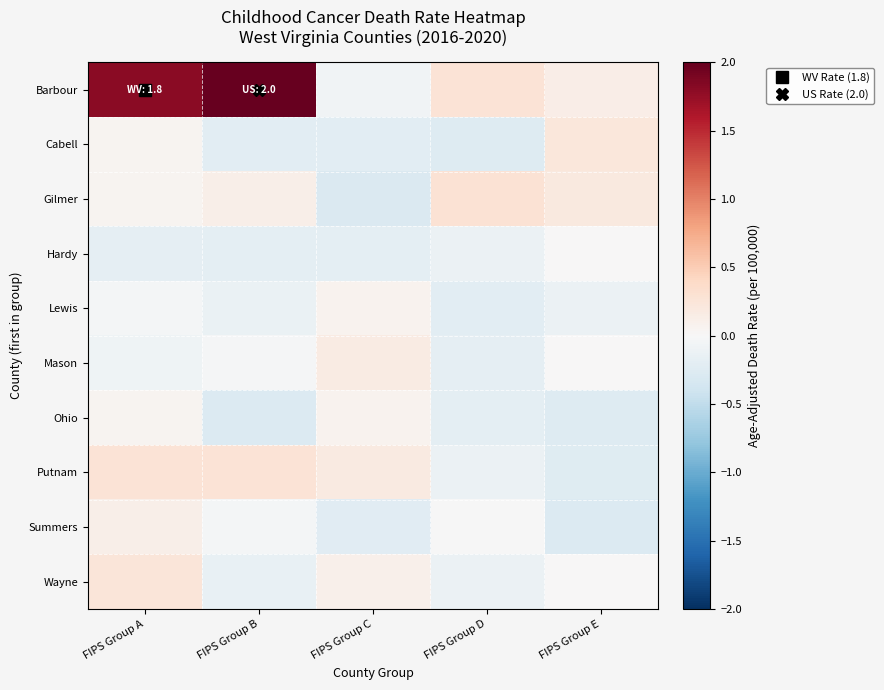

Reading right to left, list all the values displayed in this chart.

Barbour: FIPS Group E=0.1	FIPS Group D=0.3	FIPS Group C=-0.1	FIPS Group B=2.0	FIPS Group A=1.8
Cabell: FIPS Group E=0.2	FIPS Group D=-0.3	FIPS Group C=-0.2	FIPS Group B=-0.2	FIPS Group A=0.1
Gilmer: FIPS Group E=0.2	FIPS Group D=0.3	FIPS Group C=-0.3	FIPS Group B=0.1	FIPS Group A=0.1
Hardy: FIPS Group E=0.0	FIPS Group D=-0.1	FIPS Group C=-0.2	FIPS Group B=-0.2	FIPS Group A=-0.2
Lewis: FIPS Group E=-0.1	FIPS Group D=-0.2	FIPS Group C=0.1	FIPS Group B=-0.1	FIPS Group A=-0.0
Mason: FIPS Group E=0.0	FIPS Group D=-0.2	FIPS Group C=0.2	FIPS Group B=-0.0	FIPS Group A=-0.1
Ohio: FIPS Group E=-0.3	FIPS Group D=-0.2	FIPS Group C=0.1	FIPS Group B=-0.3	FIPS Group A=0.1
Putnam: FIPS Group E=-0.2	FIPS Group D=-0.1	FIPS Group C=0.2	FIPS Group B=0.3	FIPS Group A=0.3
Summers: FIPS Group E=-0.3	FIPS Group D=-0.0	FIPS Group C=-0.2	FIPS Group B=-0.0	FIPS Group A=0.1
Wayne: FIPS Group E=0.0	FIPS Group D=-0.1	FIPS Group C=0.1	FIPS Group B=-0.1	FIPS Group A=0.2